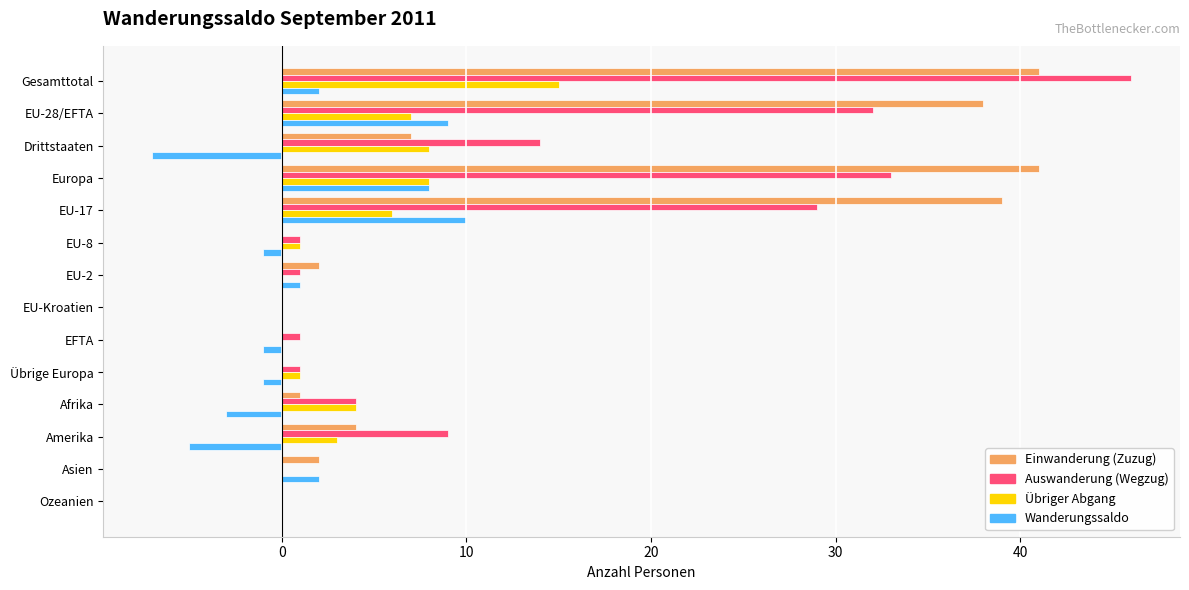

What is the sum of all Übriger Abgang values?

53